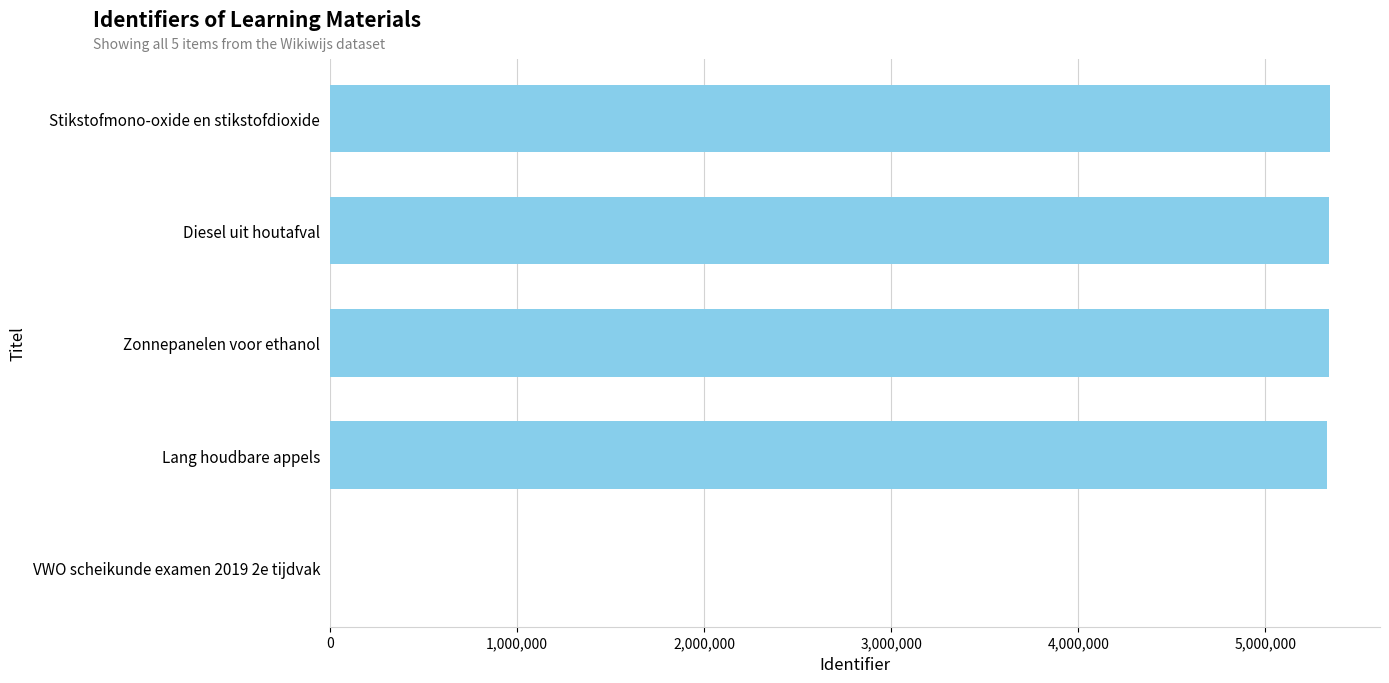

Which has a higher value, VWO scheikunde examen 2019 2e tijdvak or Diesel uit houtafval?

Diesel uit houtafval